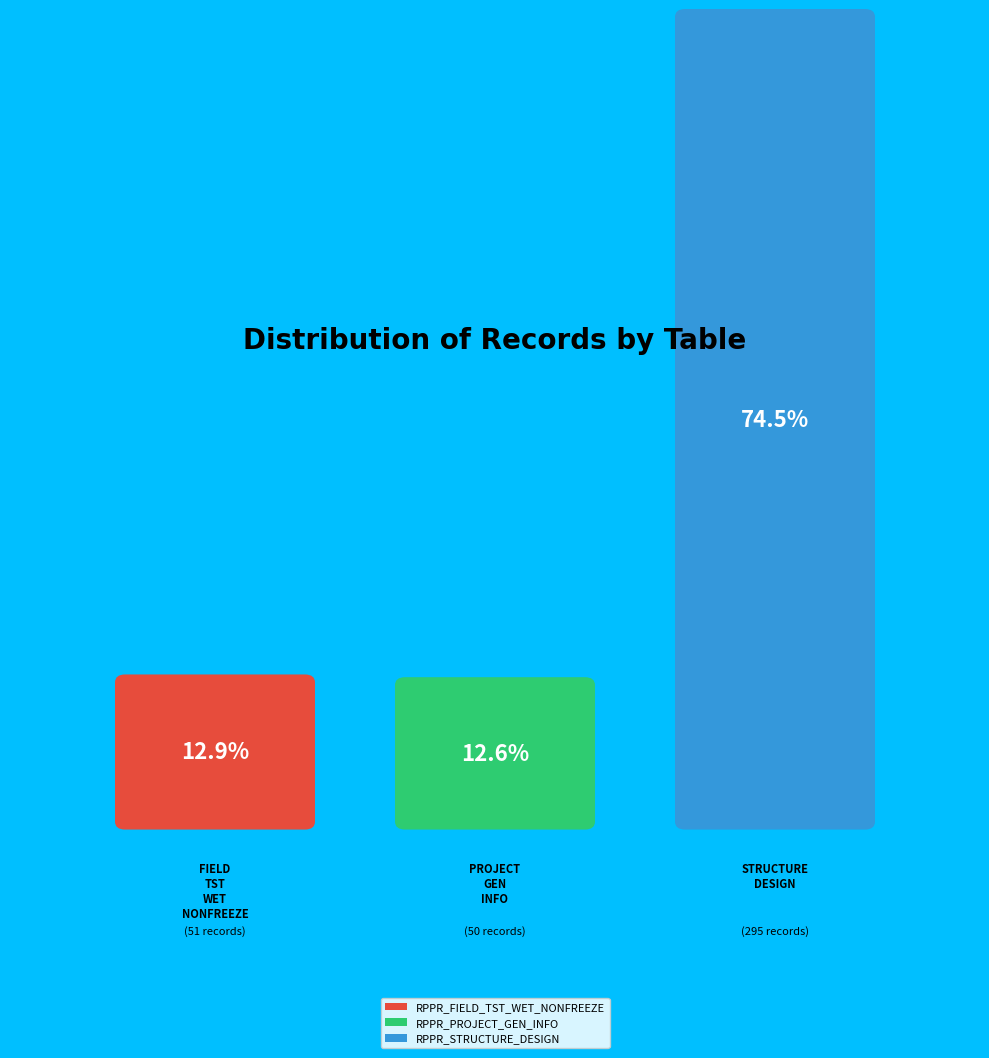

Rank the categories by value from lowest to highest.

RPPR_PROJECT_GEN_INFO, RPPR_FIELD_TST_WET_NONFREEZE, RPPR_STRUCTURE_DESIGN